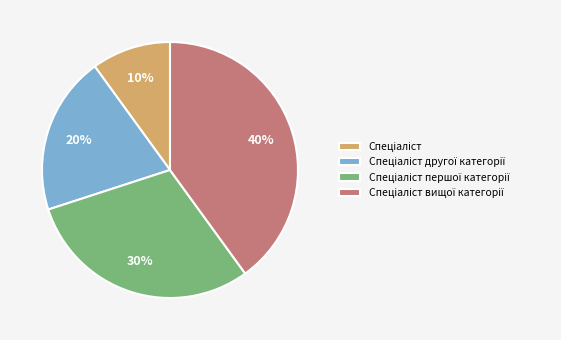

To the nearest percent, what is the average slice percentage?

25%